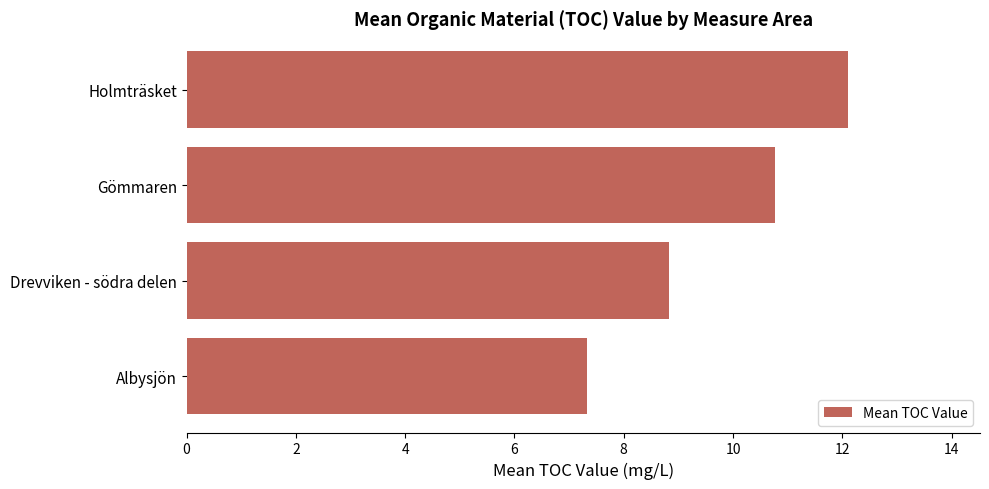

Reading bottom to top, transcribe all the data shown in this chart.

Albysjön=7.3	Drevviken - södra delen=8.8	Gömmaren=10.8	Holmträsket=12.1